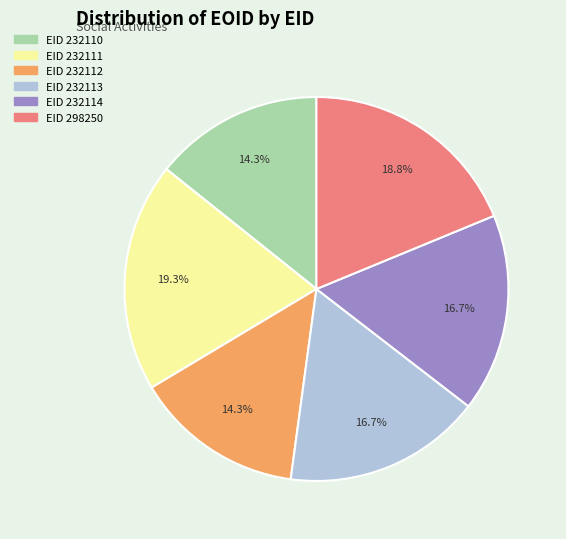

Is there any slice that represents more than half of the pie?

No